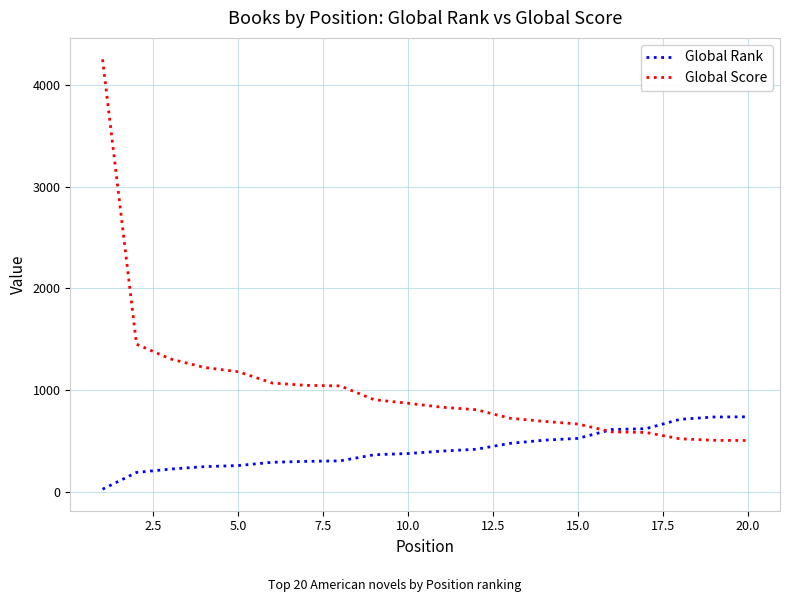

List the series in order of their overall mean, lowest first.

Global Rank, Global Score